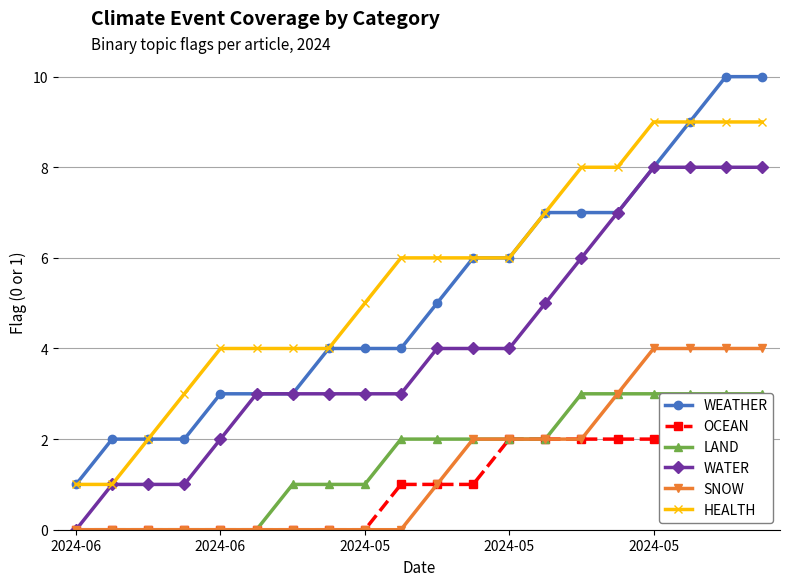

What is the sum of the WATER values at 8 and 2024-06?

4